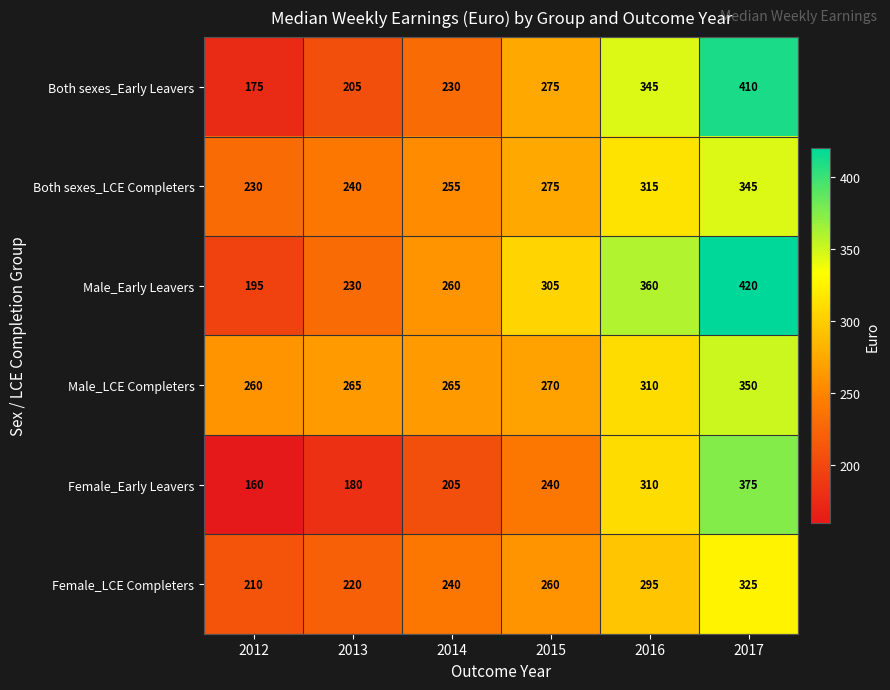

At which category does the chart reach its minimum across all series?

2012